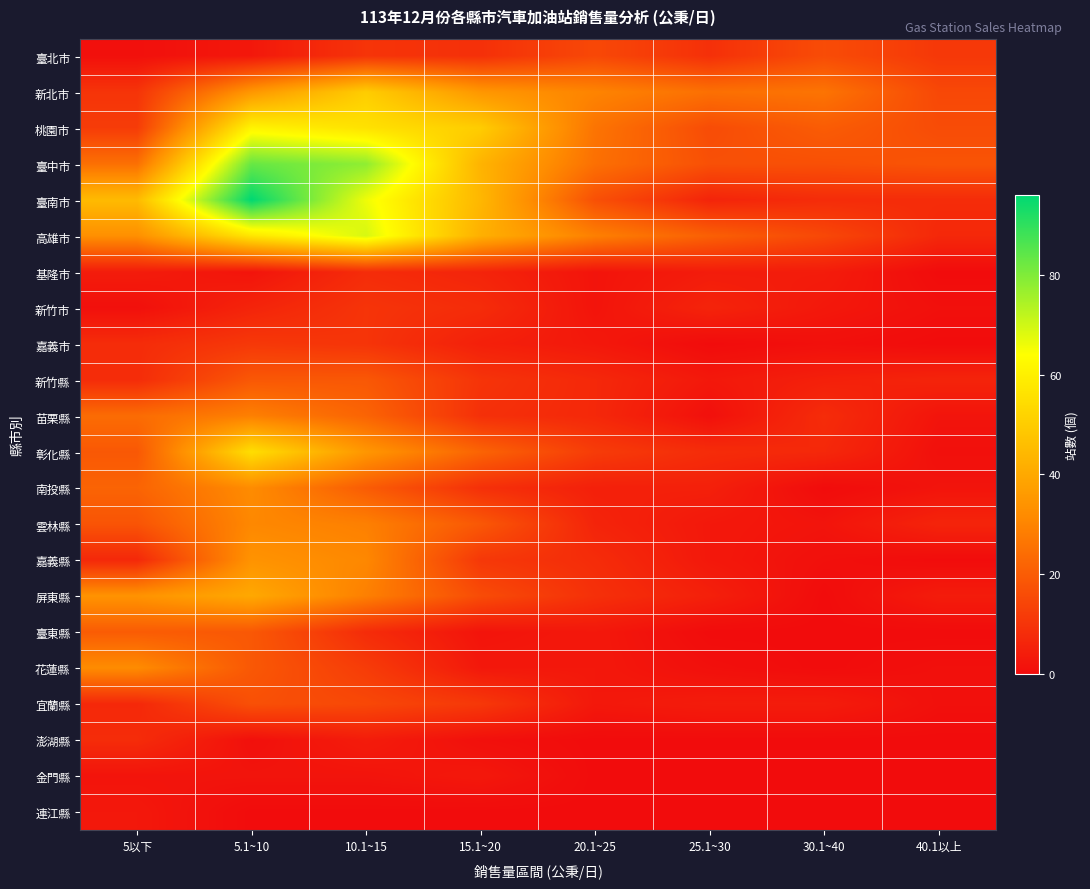

Between 30.1~40 and 40.1以上, which is larger?

30.1~40